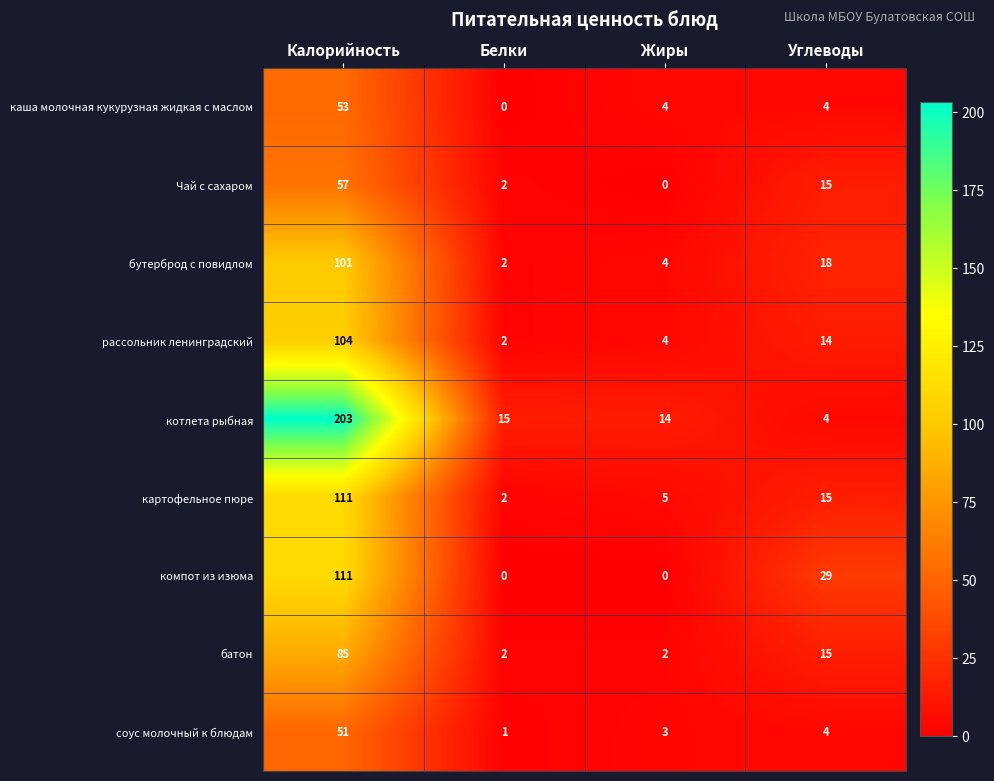

Which label corresponds to the largest value in the chart?

Калорийность